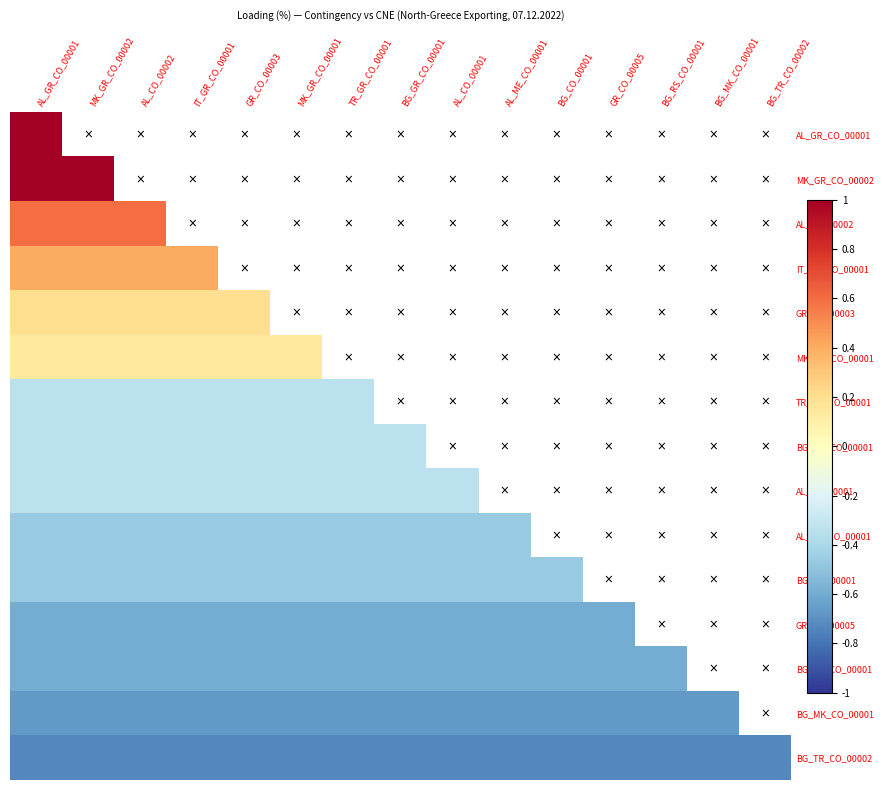

How many distinct data groups are displayed?

15